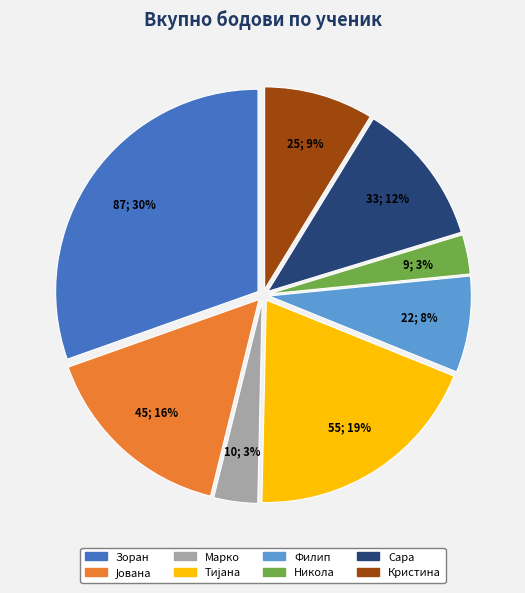

Which category has the biggest portion of the pie?

Зоран